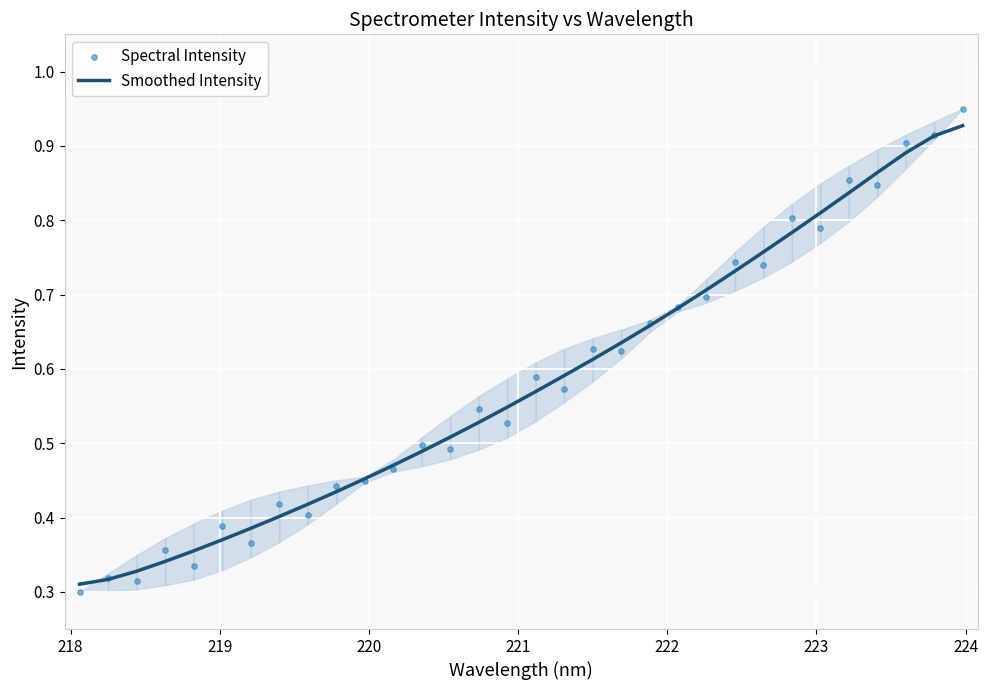

Is the value of Smoothed Intensity at 222 greater than the value of Spectral Intensity at 30?

No